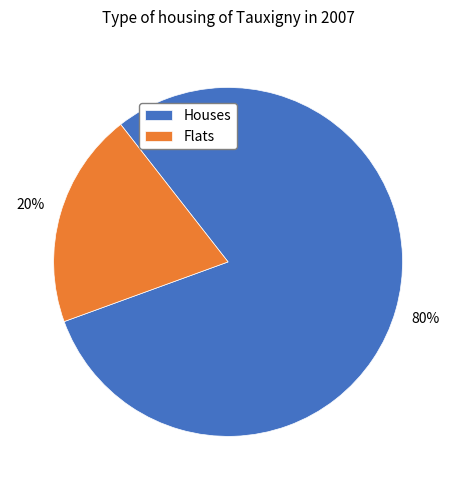

What is the smallest slice in the pie chart?

Flats